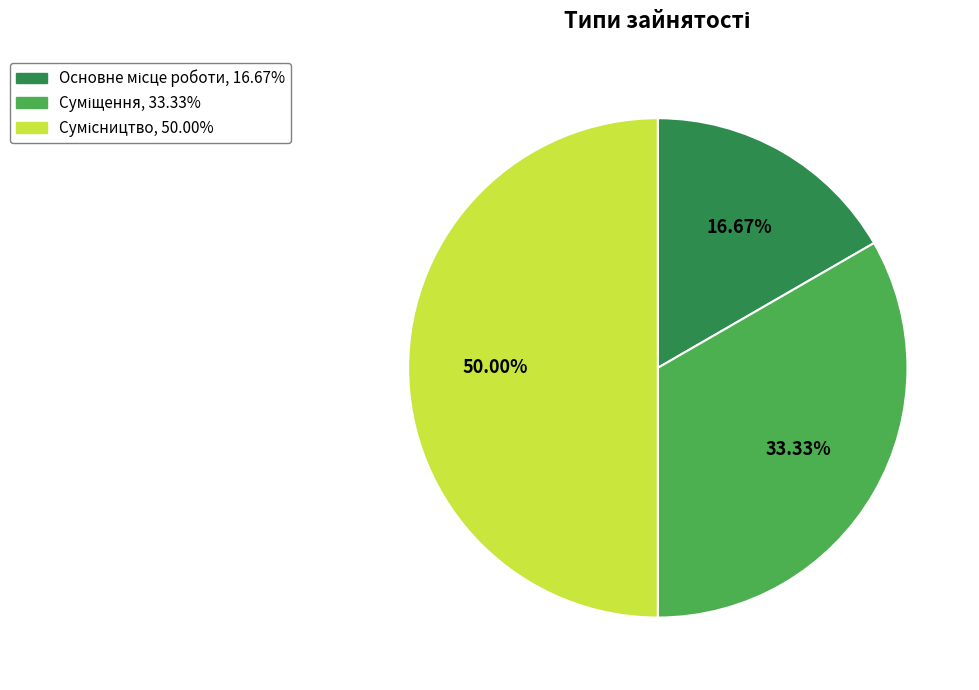

Is the sum of Основне місце роботи and Сумісництво greater than half?

Yes